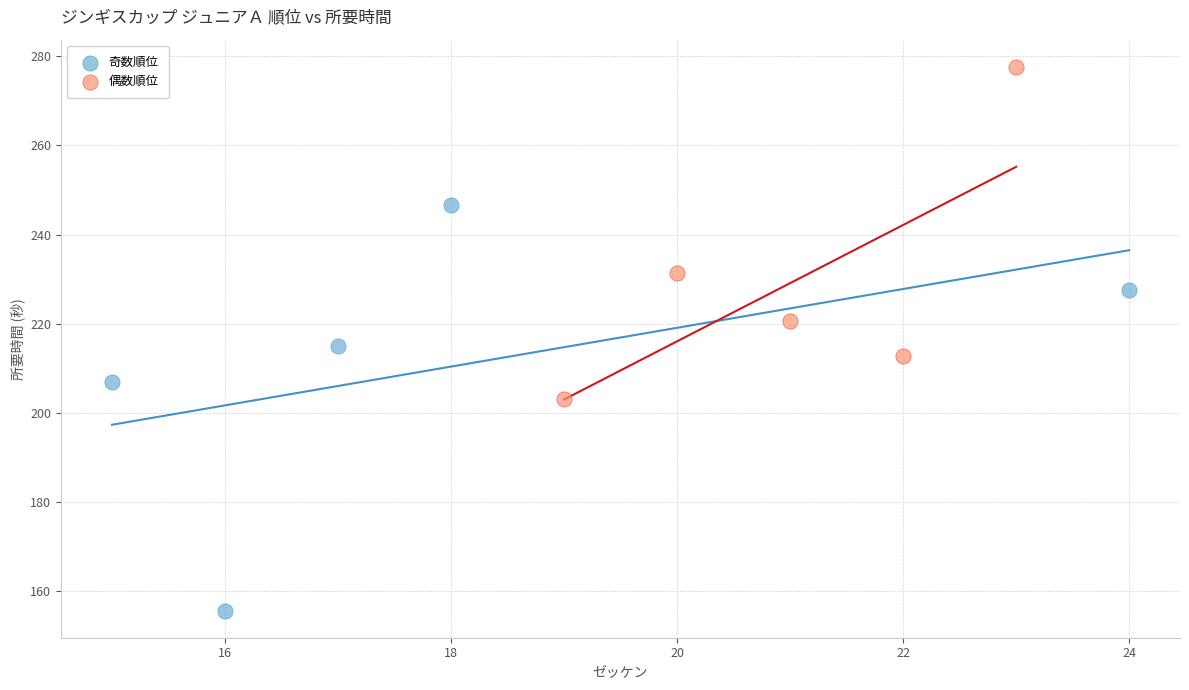

What are all the series names shown in the legend?

奇数順位, 偶数順位